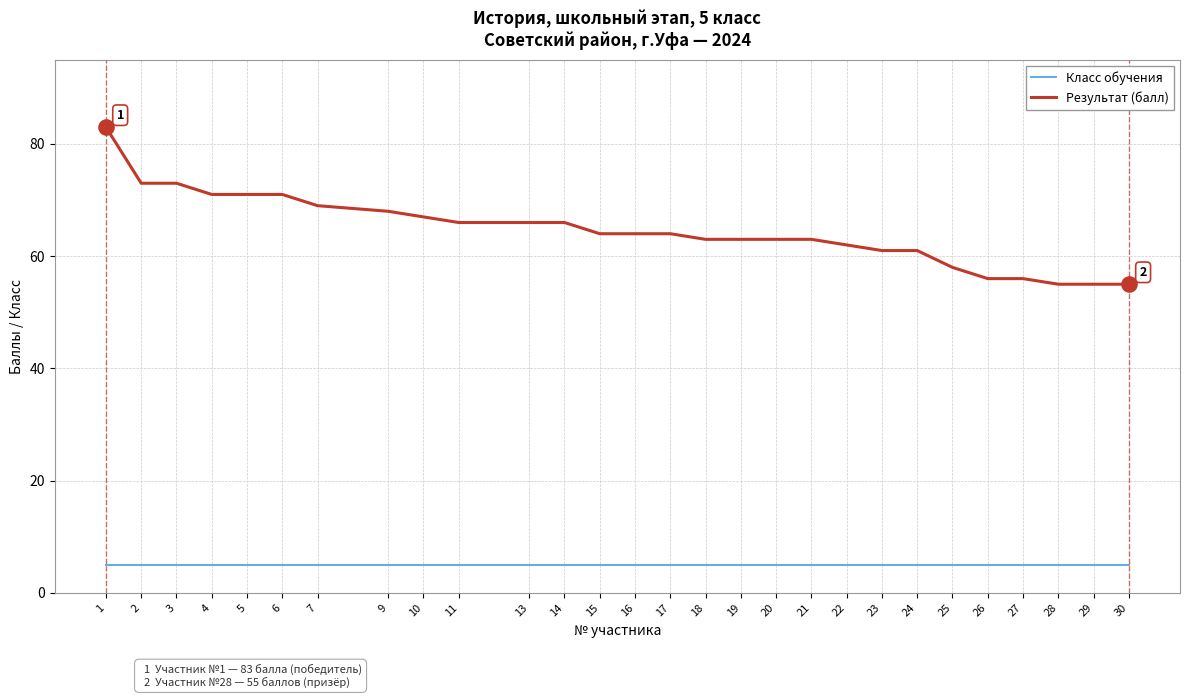

What is the difference between the highest and lowest values at 27?

51